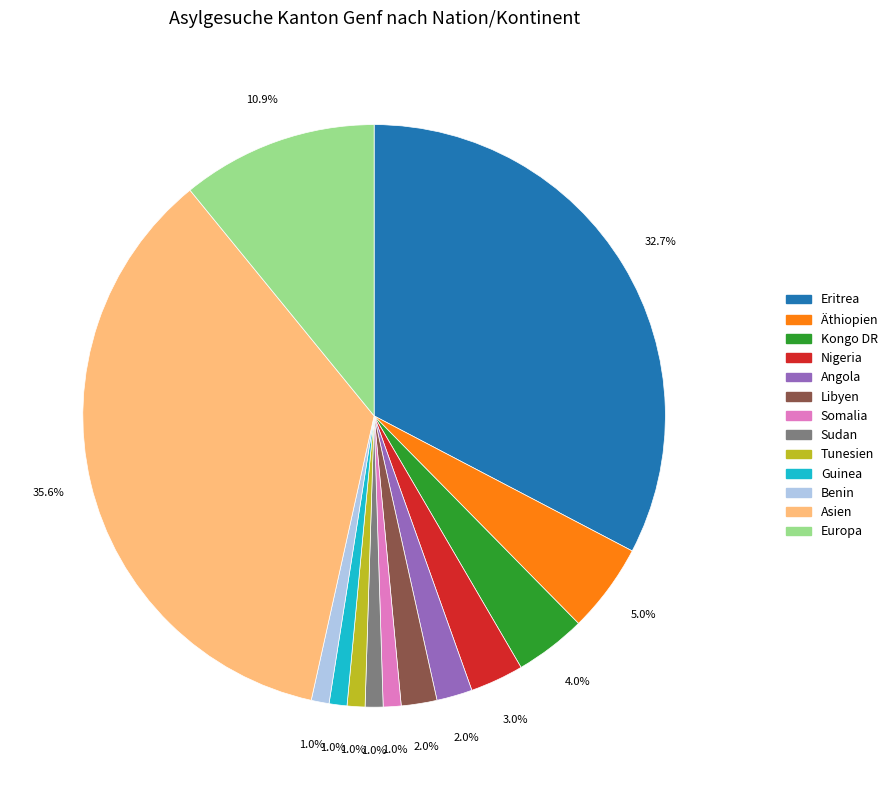

Is there a majority slice in this chart?

No